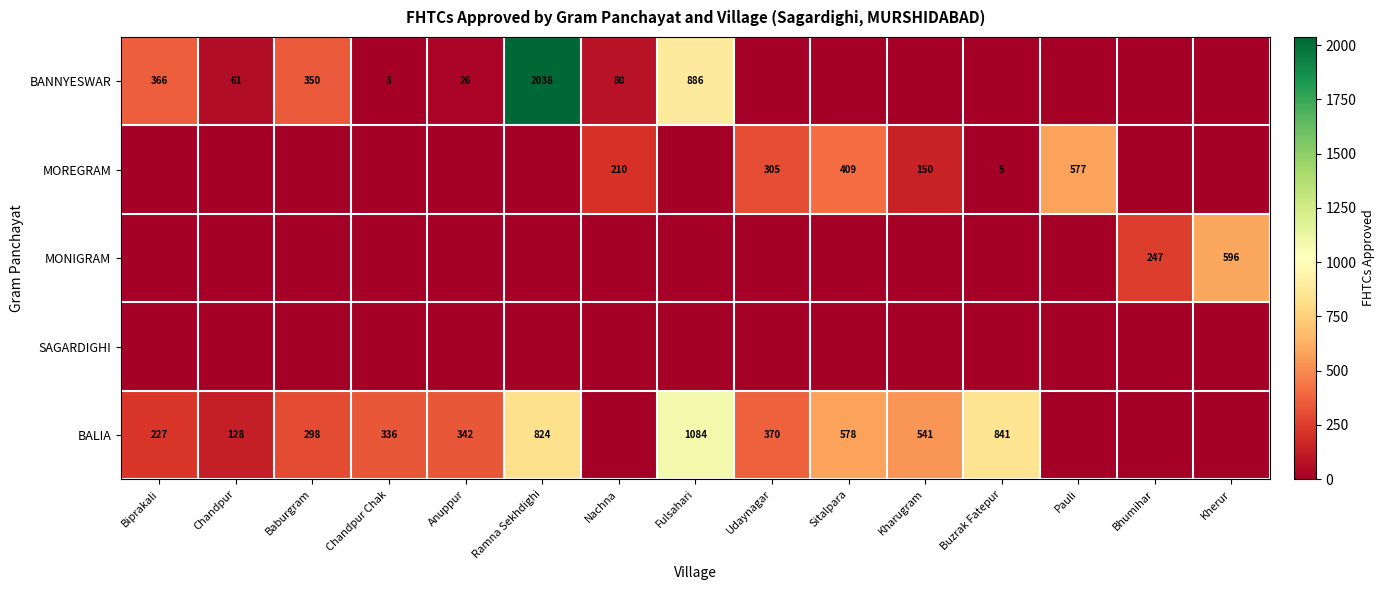

Between Chandpur Chak and Bhumihar, which is larger?

Chandpur Chak